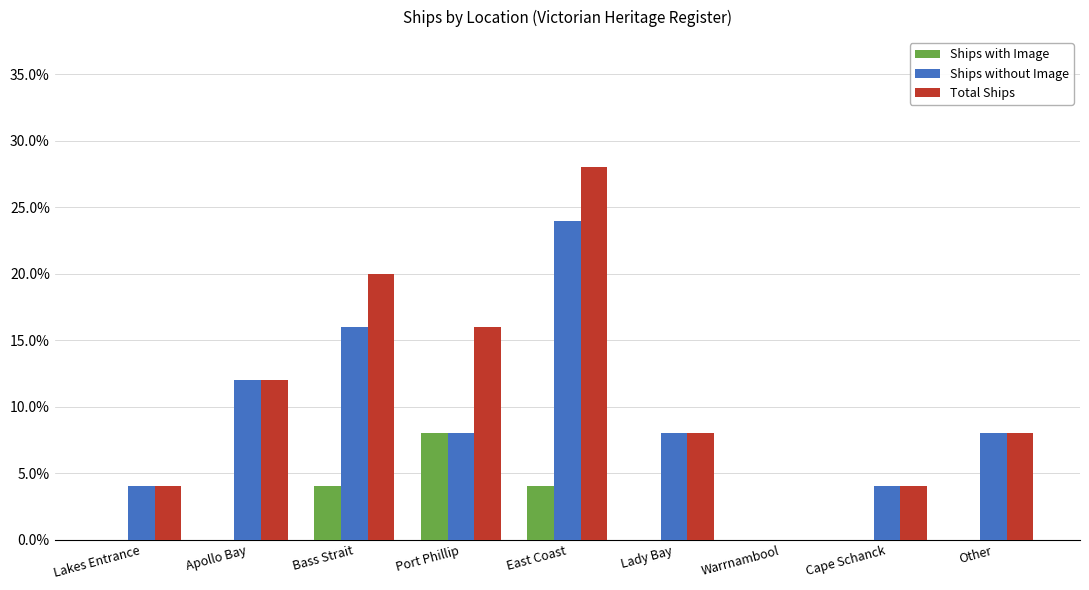

Is the value of Total Ships at Lady Bay greater than the value of Ships with Image at Bass Strait?

Yes